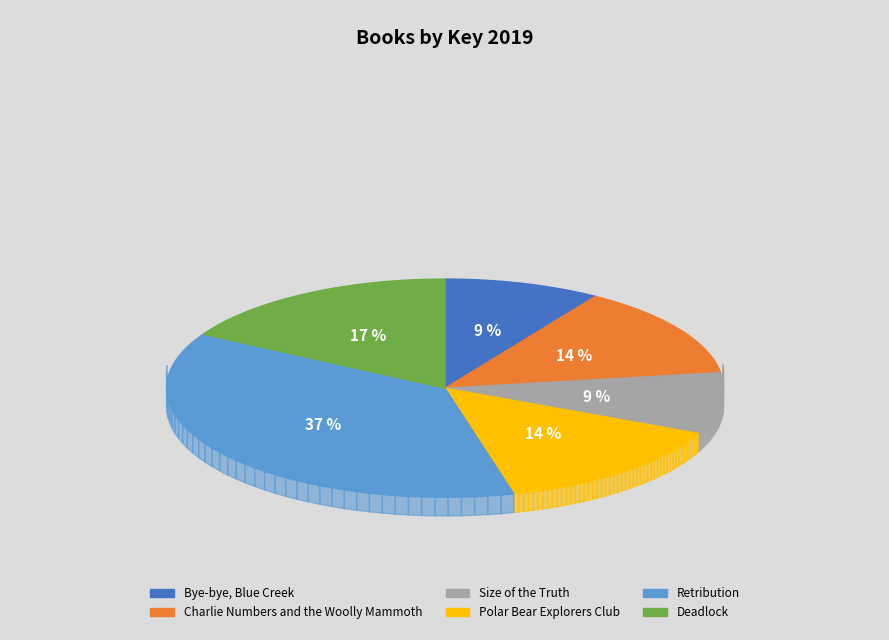

To the nearest percent, what is the difference between the largest and smallest slice percentages?

28%